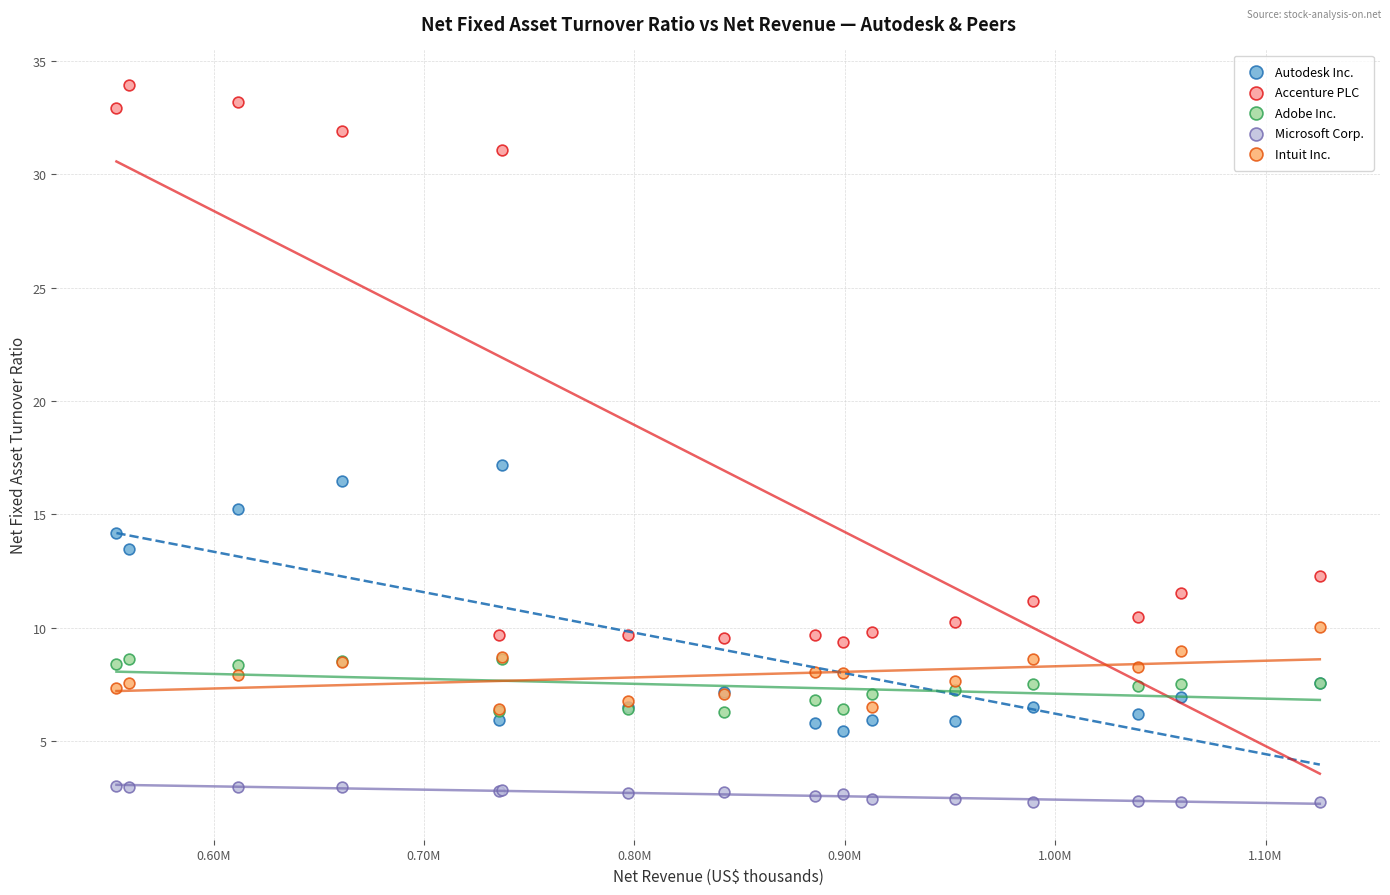

Which series has the widest spread of Y values?

Accenture PLC